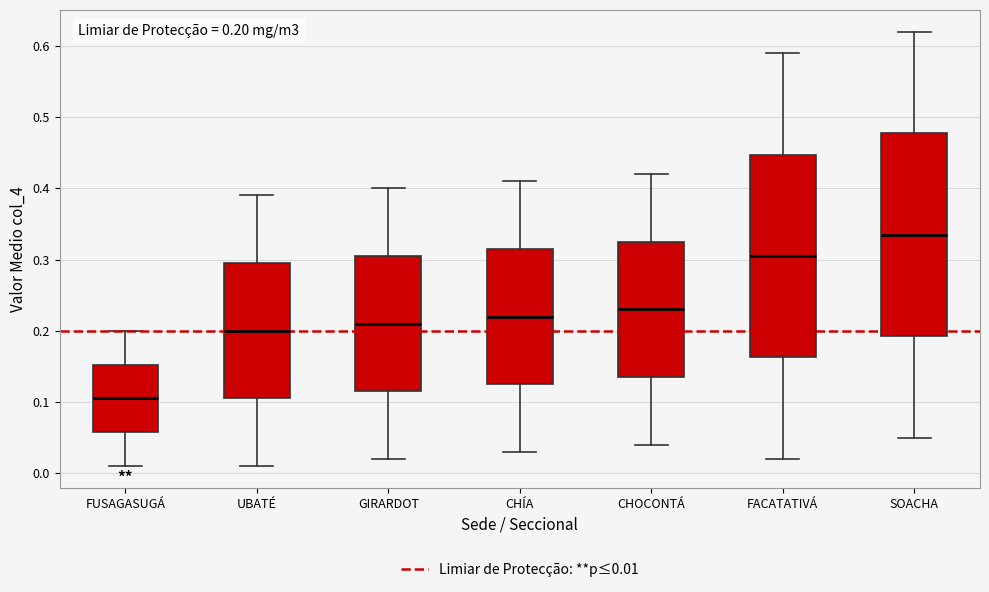

Which box's median line is the highest?

SOACHA